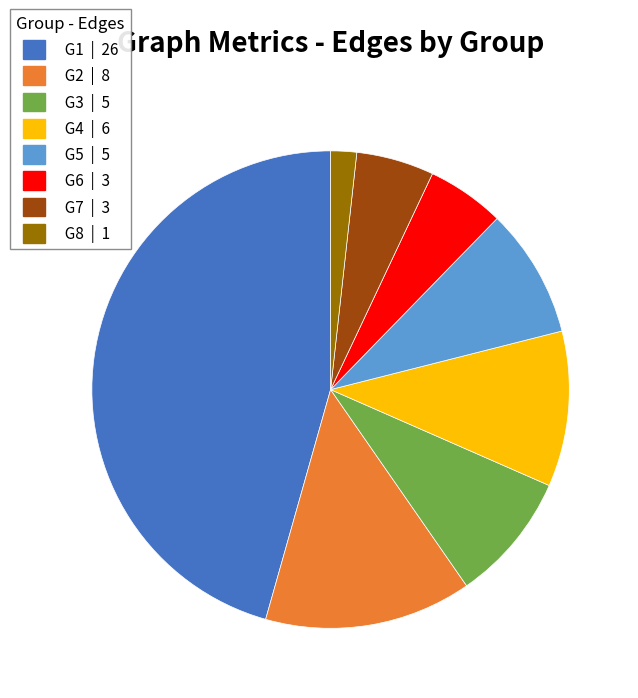

What is the largest slice in the pie chart?

G1